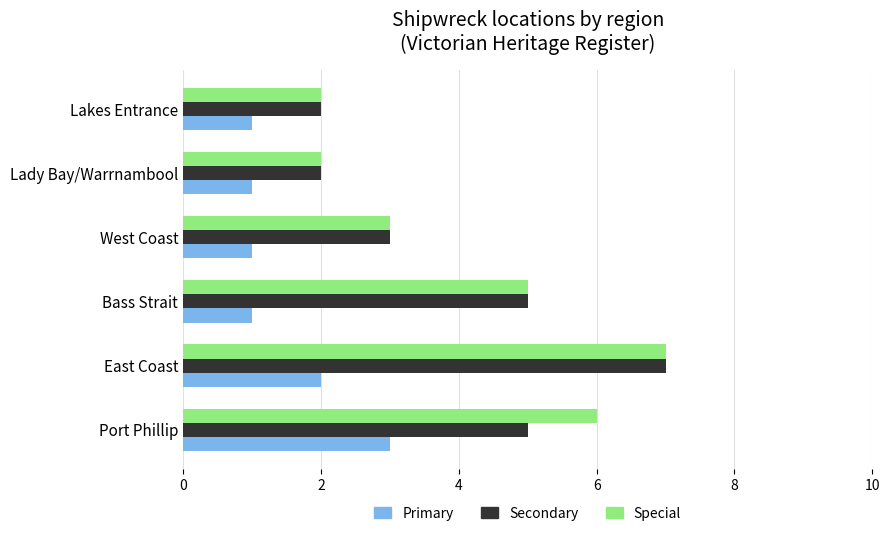

What are all the series names shown in the legend?

Primary, Secondary, Special